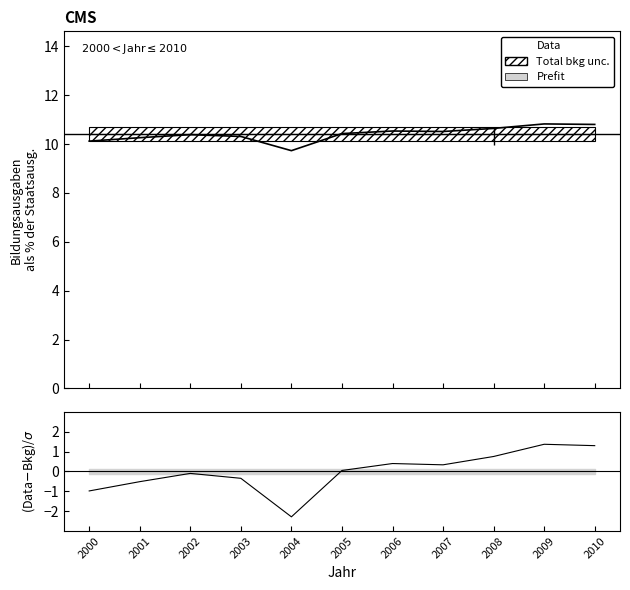

Reading left to right, list all the values displayed in this chart.

Data: 10.1	10.3	10.4	10.3	9.7	10.4	10.5	10.5	10.6	10.8	10.8
(Data-Bkg)/σ: -1.0	-0.5	-0.1	-0.3	-2.3	0.1	0.4	0.3	0.8	1.4	1.3